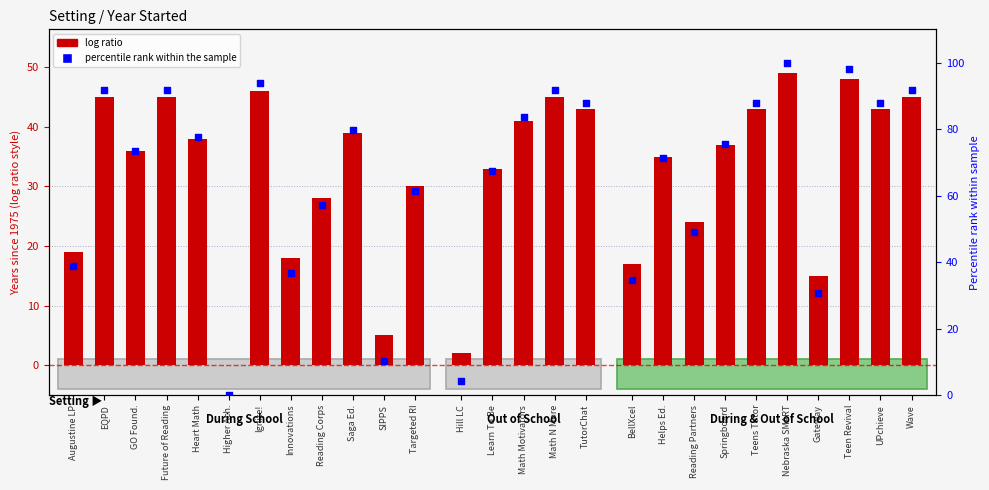

At how many categories does at least one series exceed 92?

3